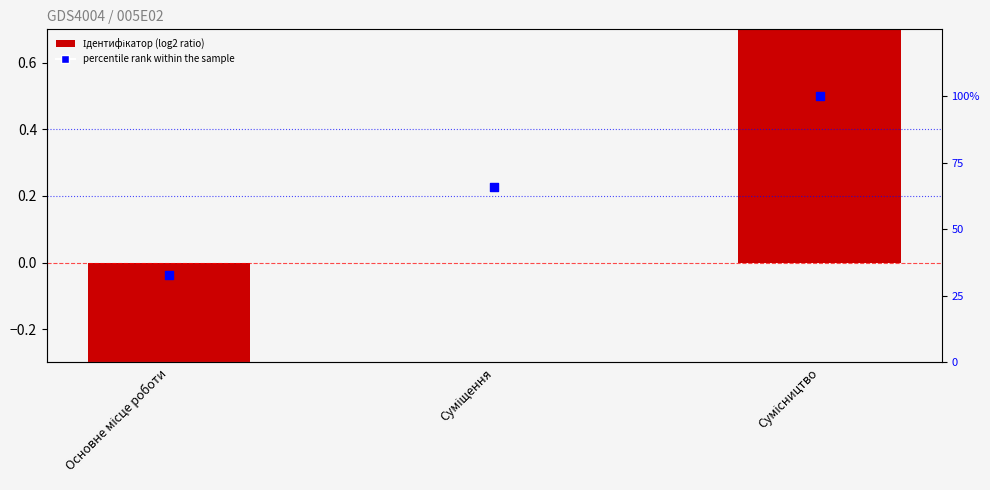

What is the total value across all series at Основне місце роботи?

32